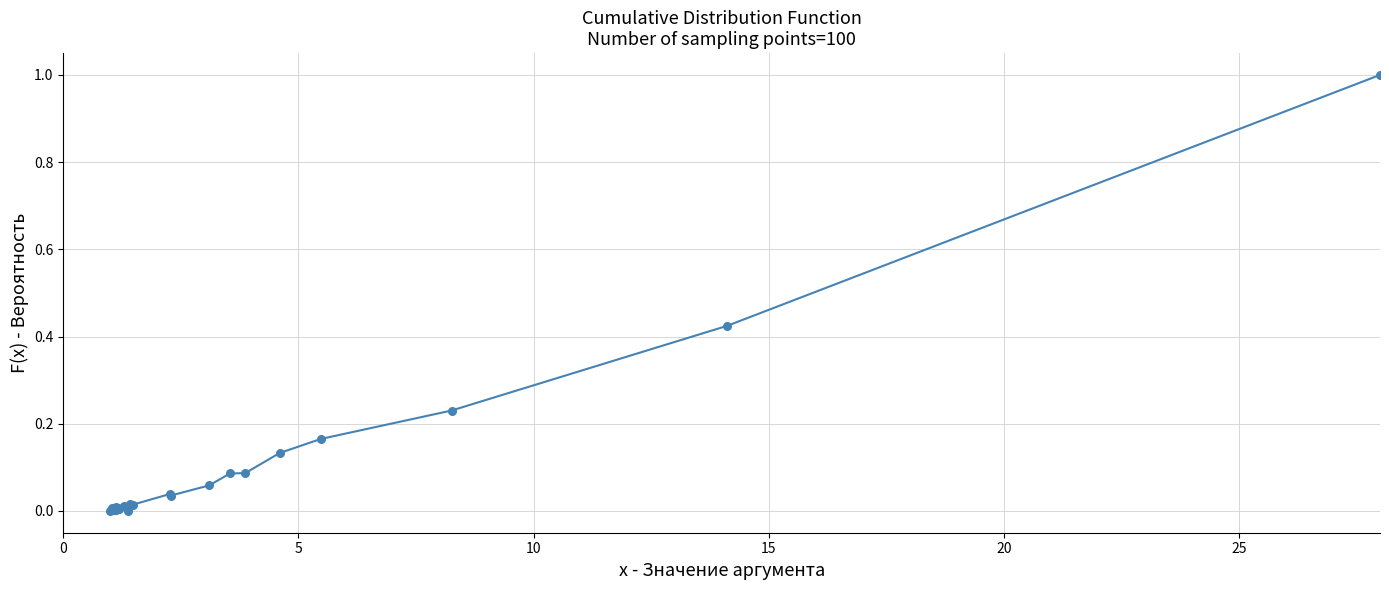

What is the difference between the maximum and minimum values?

1.0